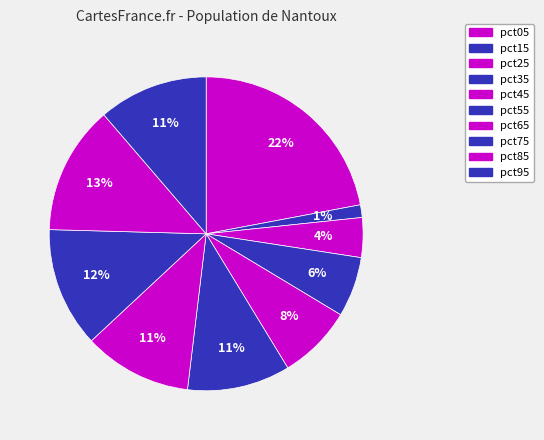

Does pct15 represent more than half of the total?

No